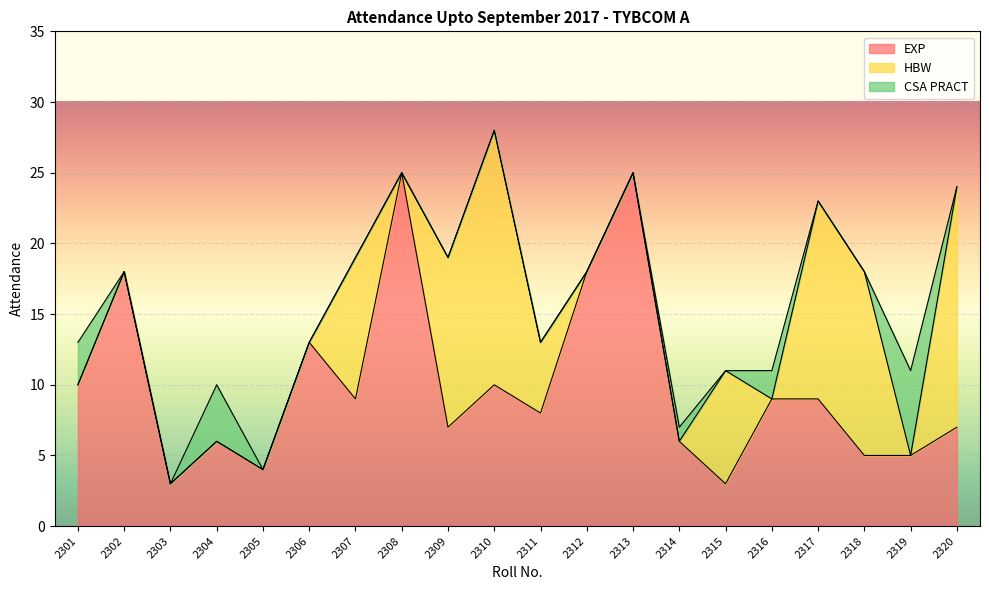

Is the value of EXP at 2311 greater than the value of CSA PRACT at 2314?

Yes